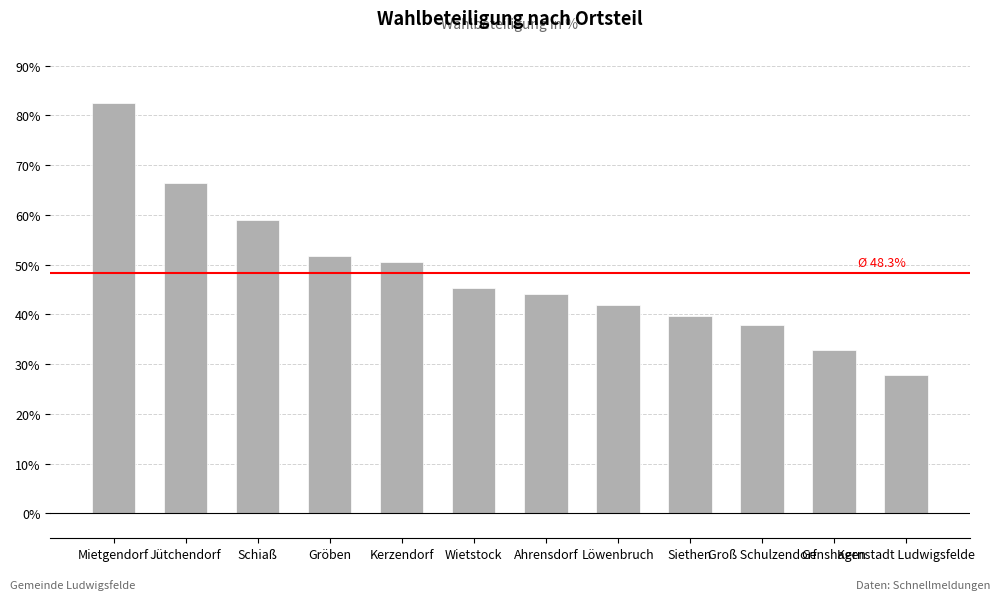

What is the label of the 6th bar from the right?

Ahrensdorf